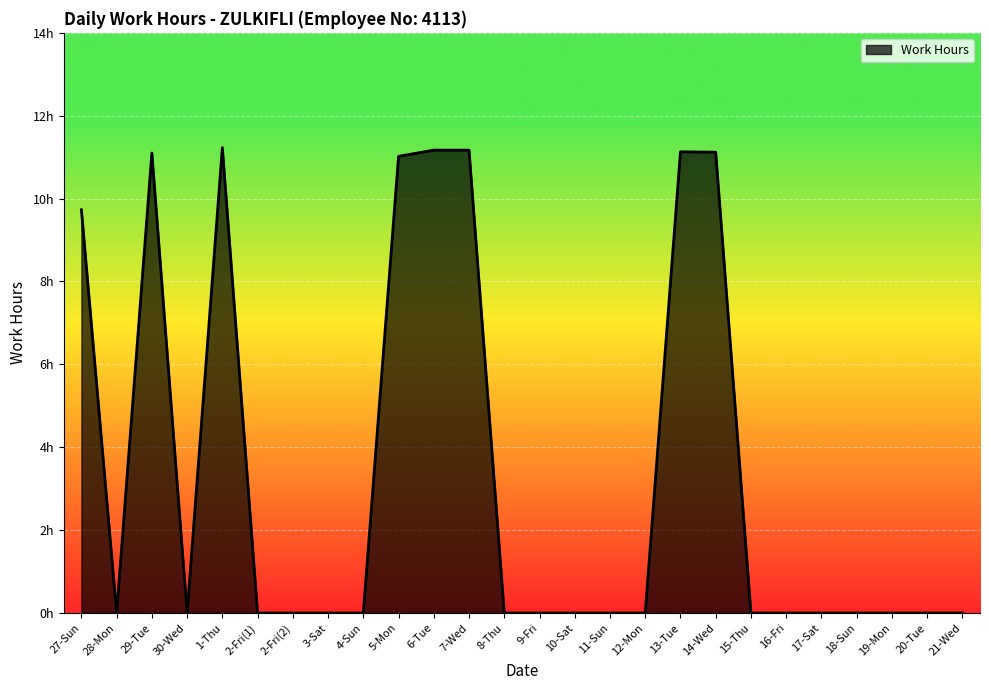

Rank the categories by value from highest to lowest.

1-Thu, 6-Tue, 7-Wed, 13-Tue, 14-Wed, 29-Tue, 5-Mon, 27-Sun, 28-Mon, 30-Wed, 2-Fri(1), 2-Fri(2), 3-Sat, 4-Sun, 8-Thu, 9-Fri, 10-Sat, 11-Sun, 12-Mon, 15-Thu, 16-Fri, 17-Sat, 18-Sun, 19-Mon, 20-Tue, 21-Wed